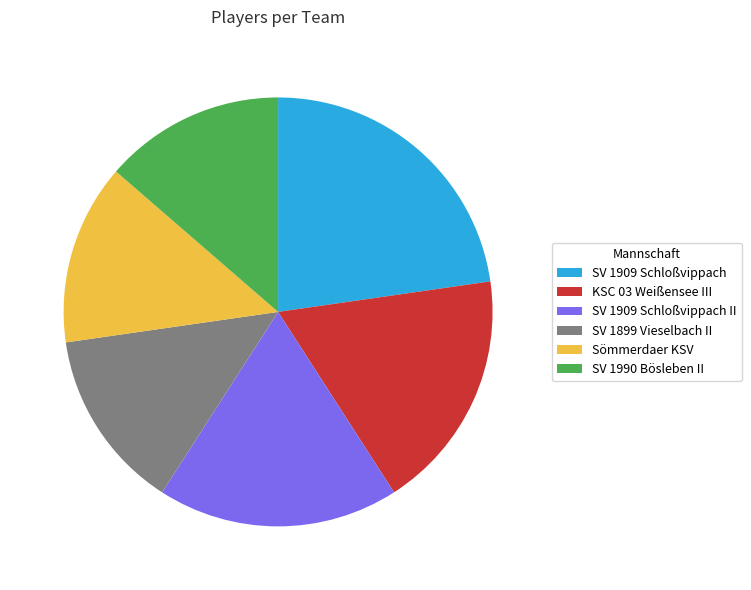

Count the number of slices in the pie.

6